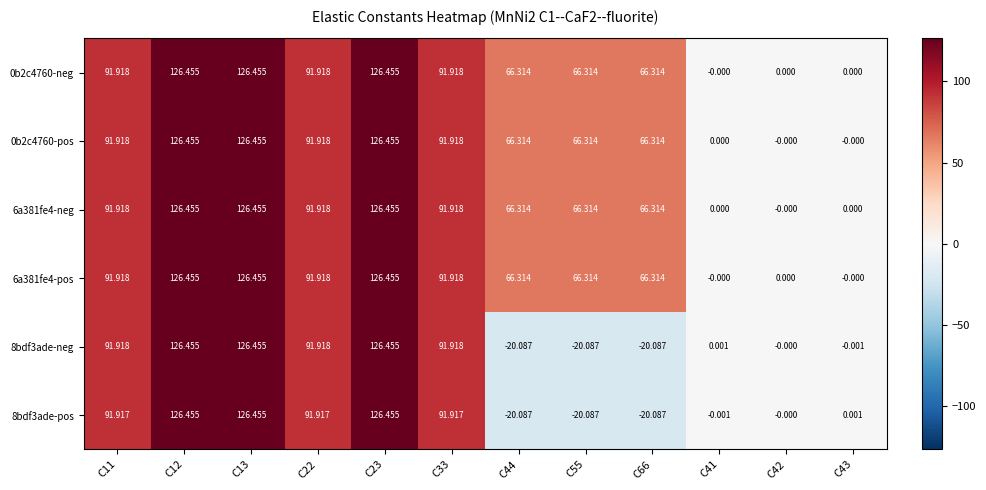

Is the value of 0b2c4760-pos at C42 greater than the value of 8bdf3ade-pos at C22?

No